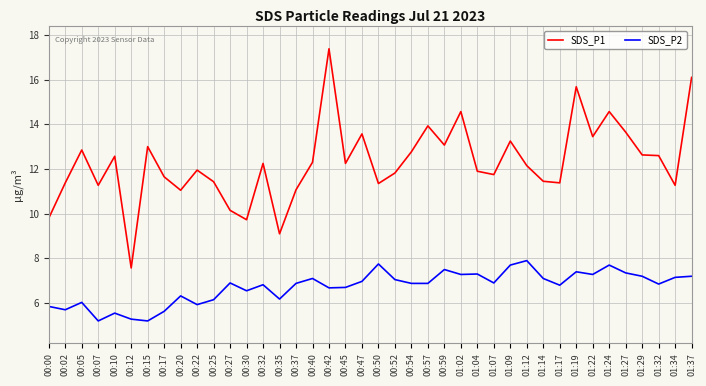

What is the average value of the SDS_P1 series?

12.3